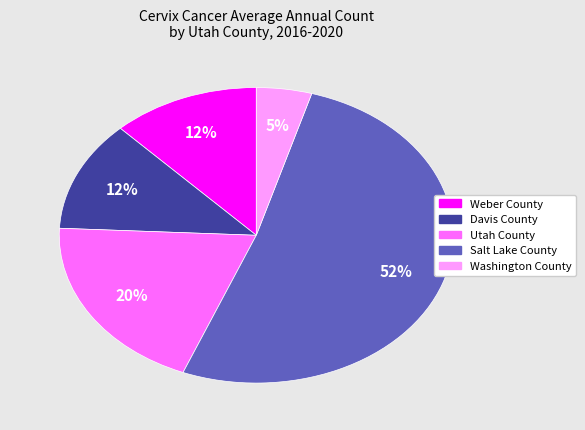

To the nearest percent, what portion does Weber County represent?

12%